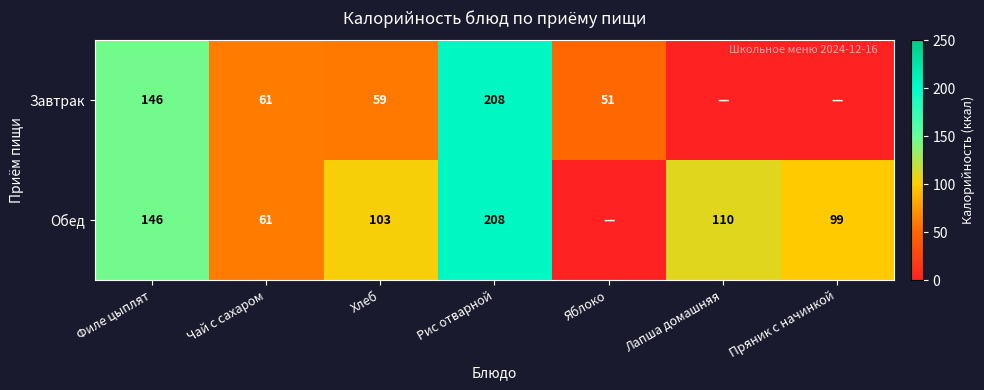

Is it true that Завтрак equals 208 at Рис отварной?

True